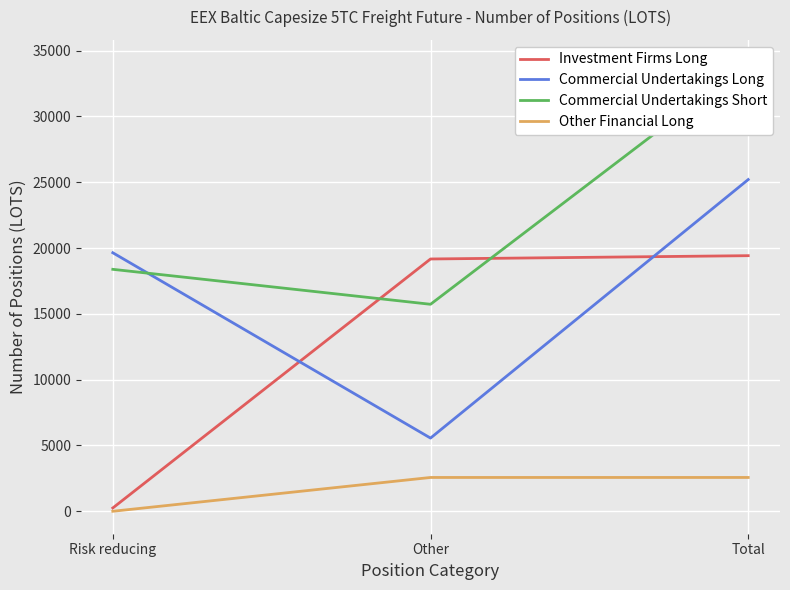

Is it true that Commercial Undertakings Short equals 15729.3 at Other?

True